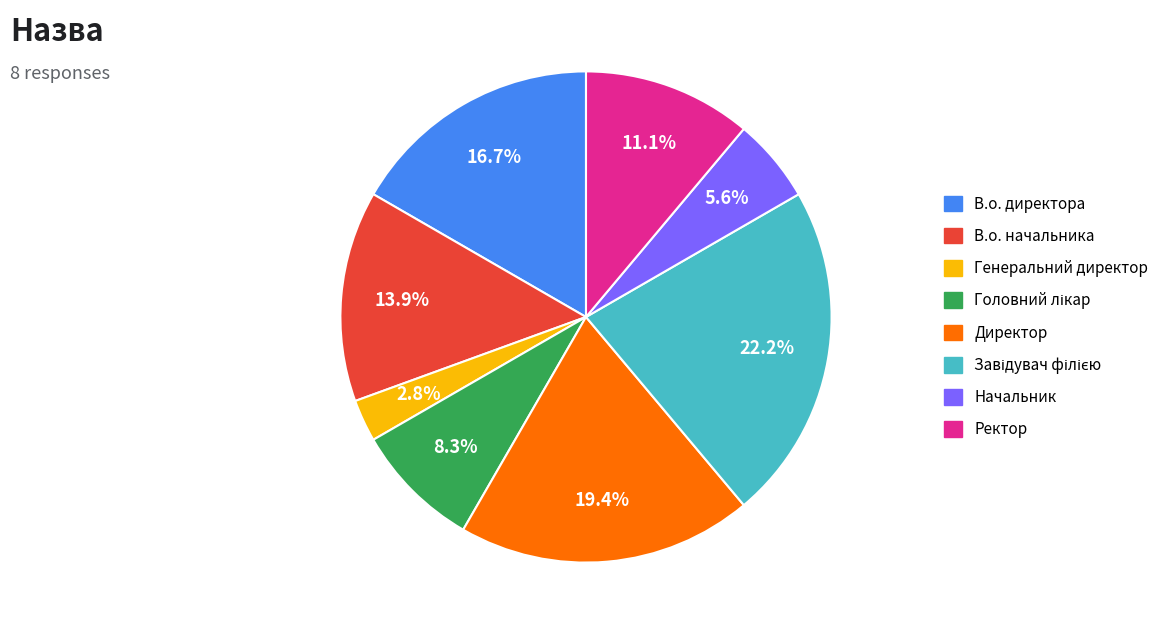

What is the smallest slice in the pie chart?

Генеральний директор